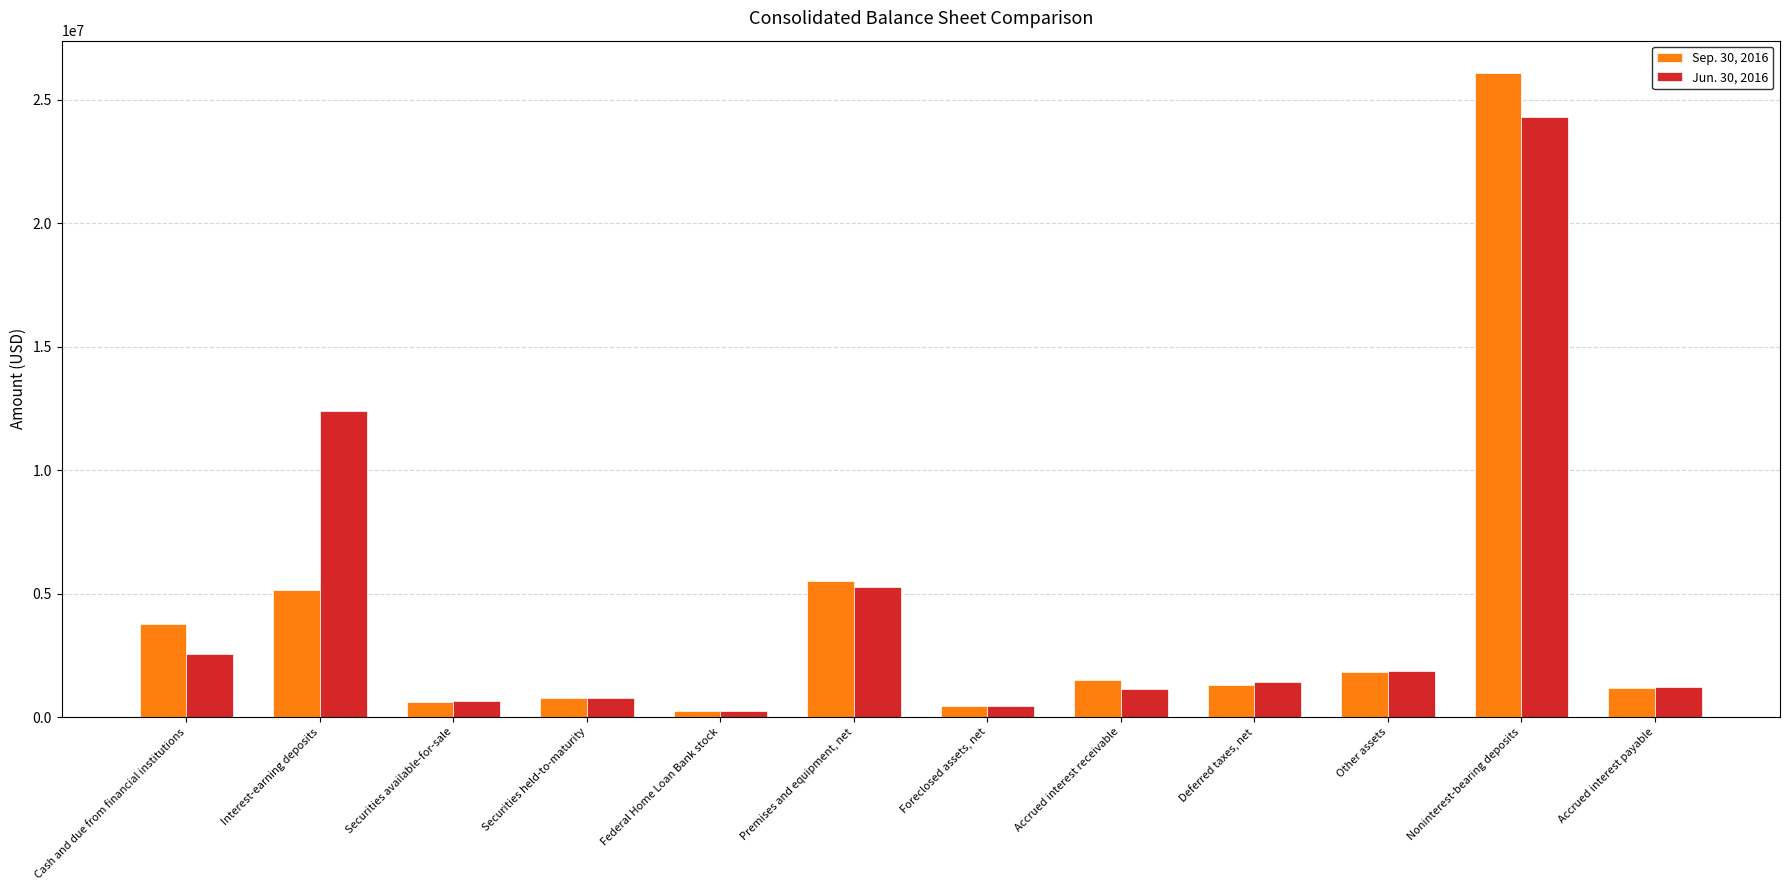

At which category is the sum across all series the highest?

Noninterest-bearing deposits